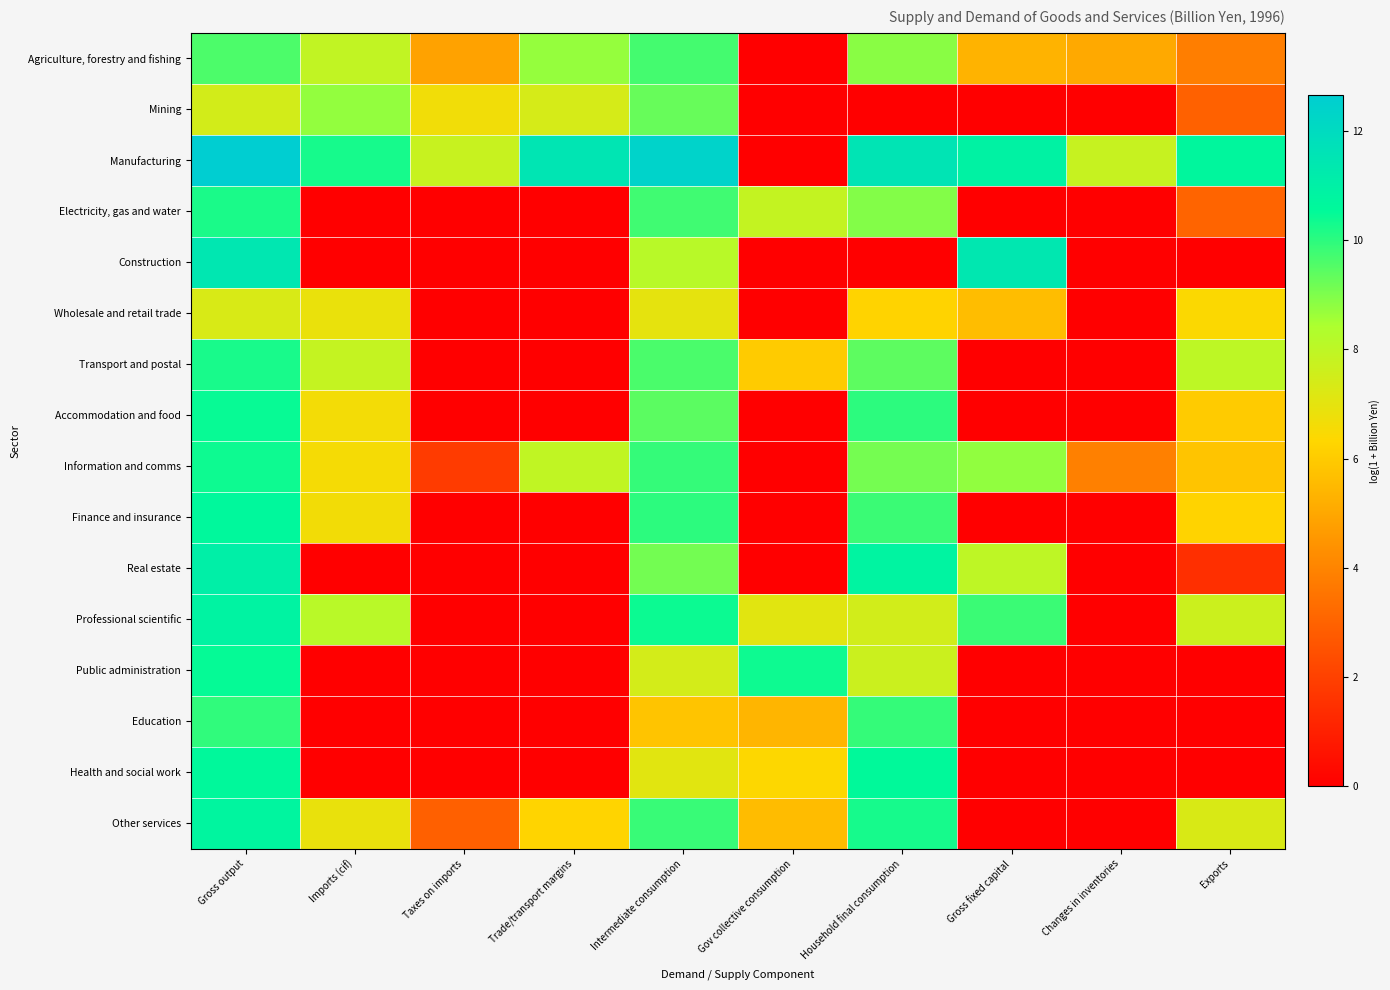

At how many categories does at least one series exceed 6?

10